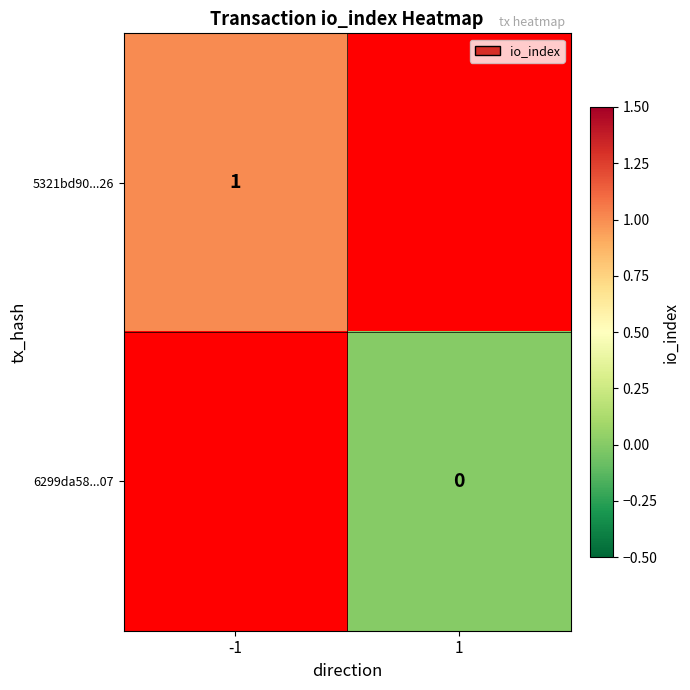

The 5321bd90...26 series shows 2 at -1. True or false?

False